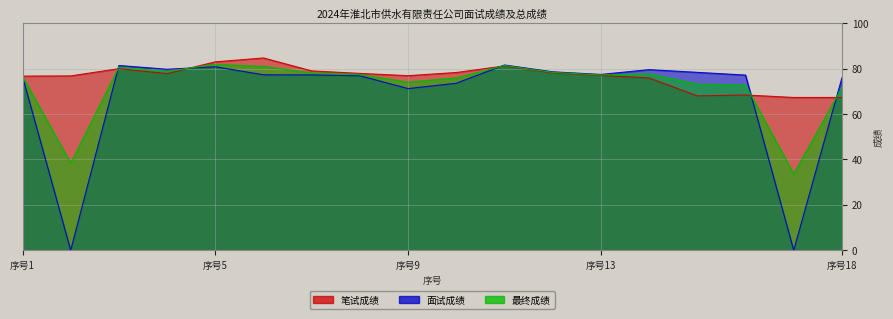

True or false: 面试成绩 and 最终成绩 intersect in this chart.

True